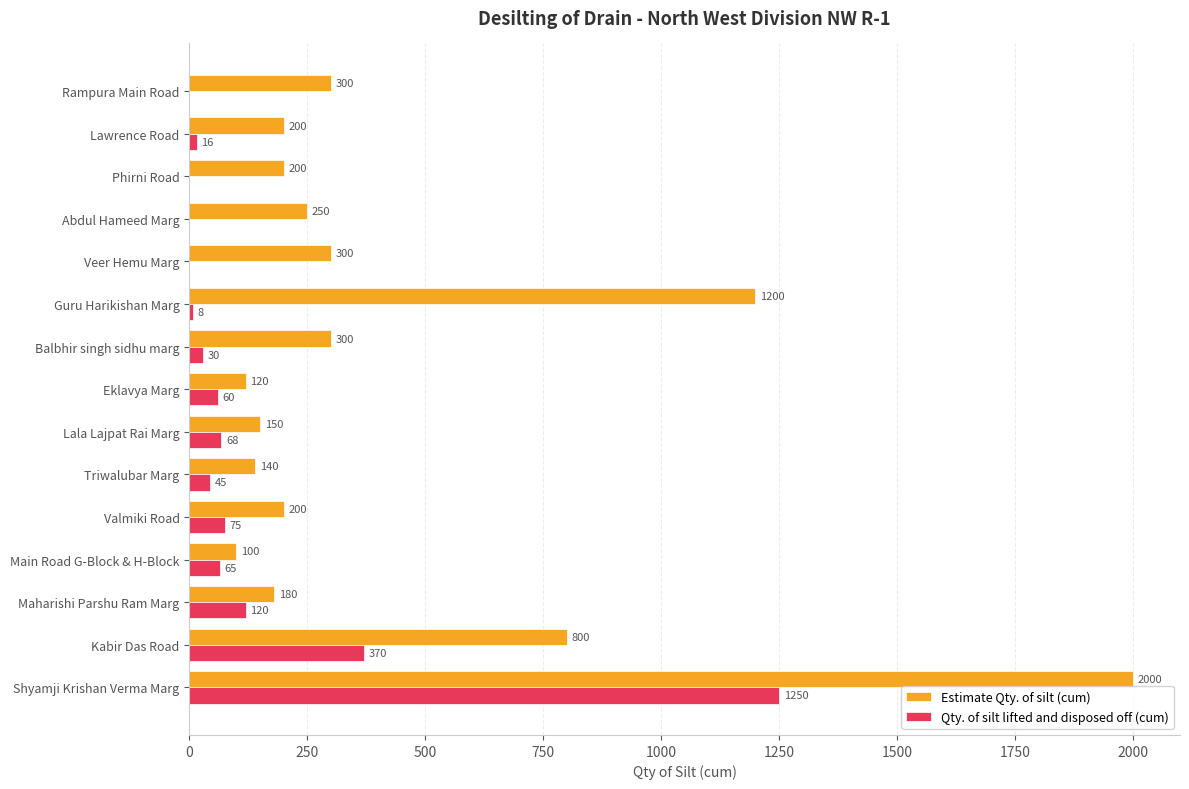

Is it true that Qty. of silt lifted and disposed off (cum) equals 45 at Triwalubar Marg?

True